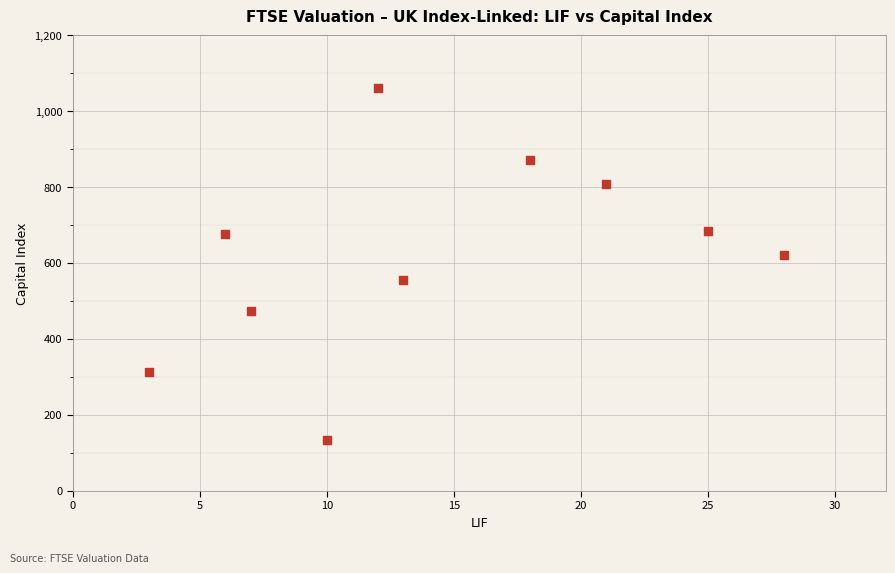

What Y value in the scatter plot is closest to 596?

621.0